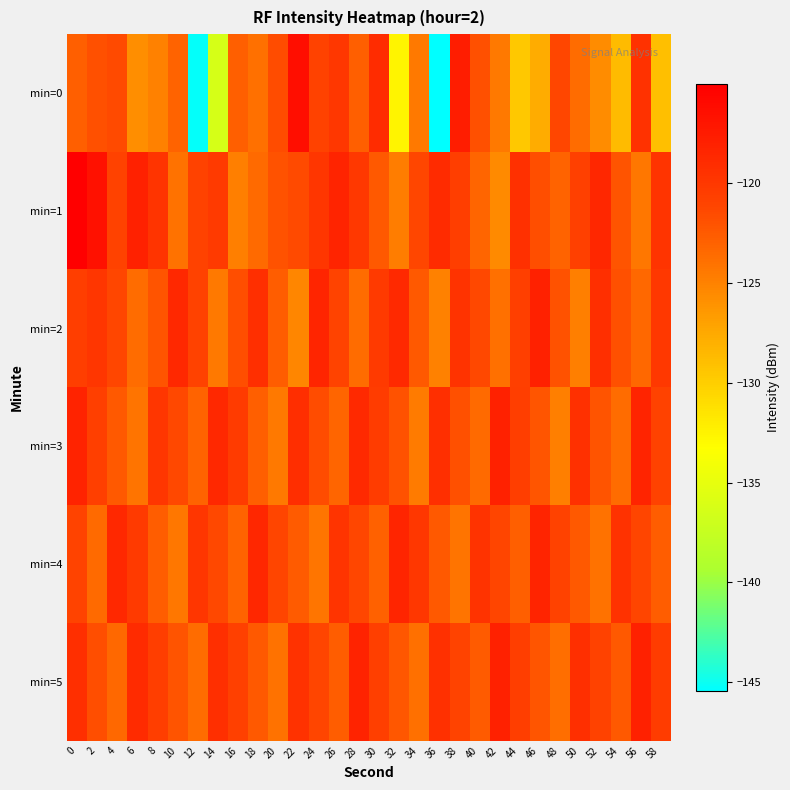

What is the total value across all series at 30?

-725.6